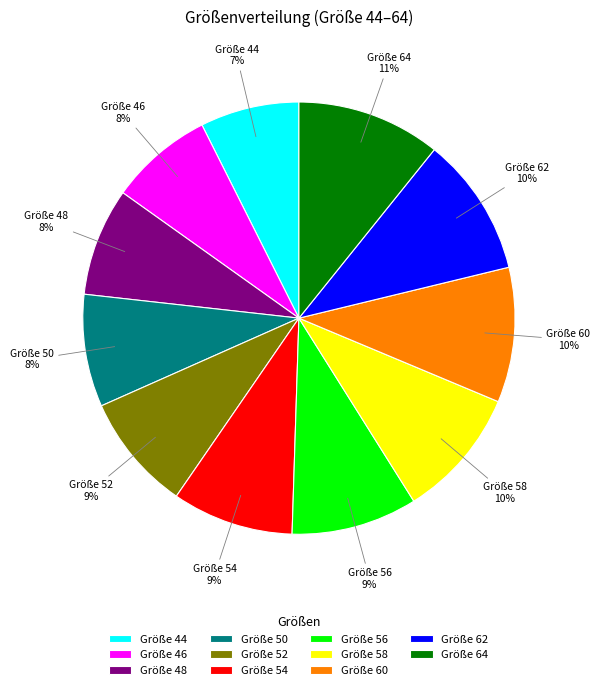

Between Größe 52 and Größe 64, which is larger?

Größe 64